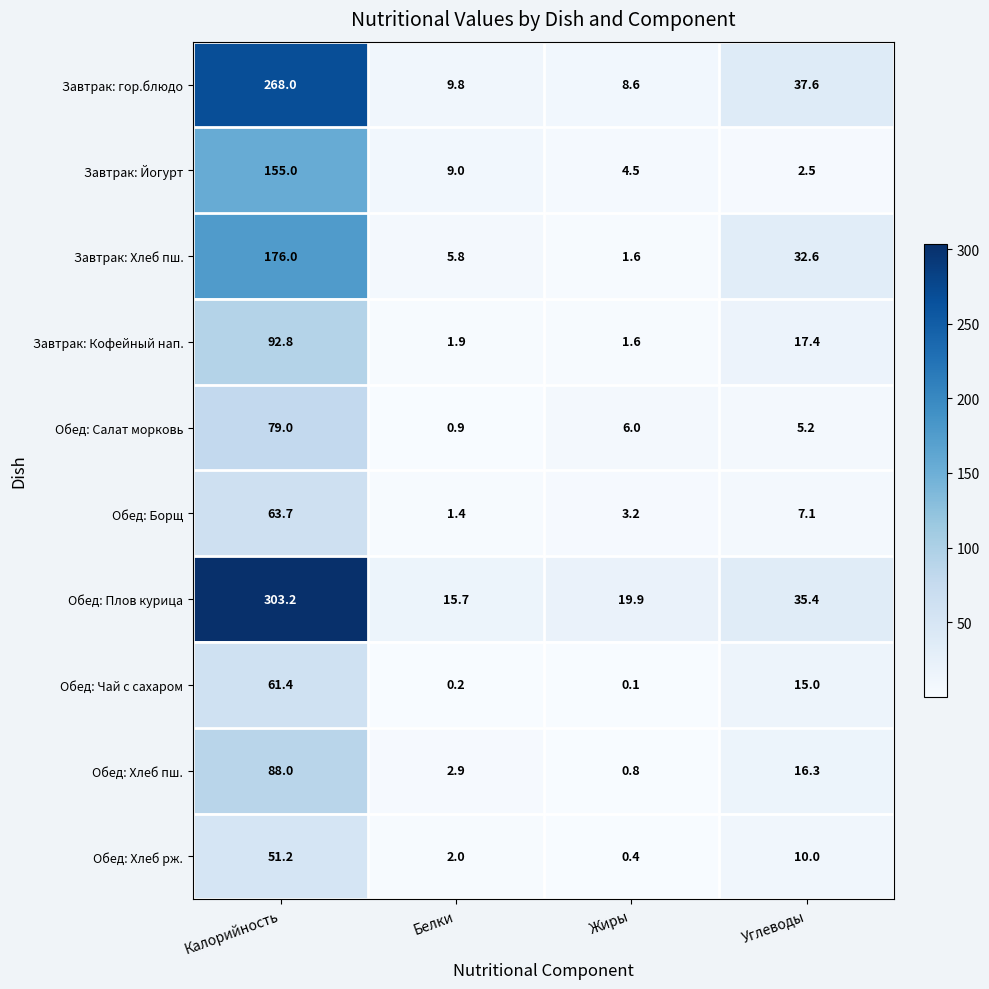

What is the total value across all series at Жиры?

46.7